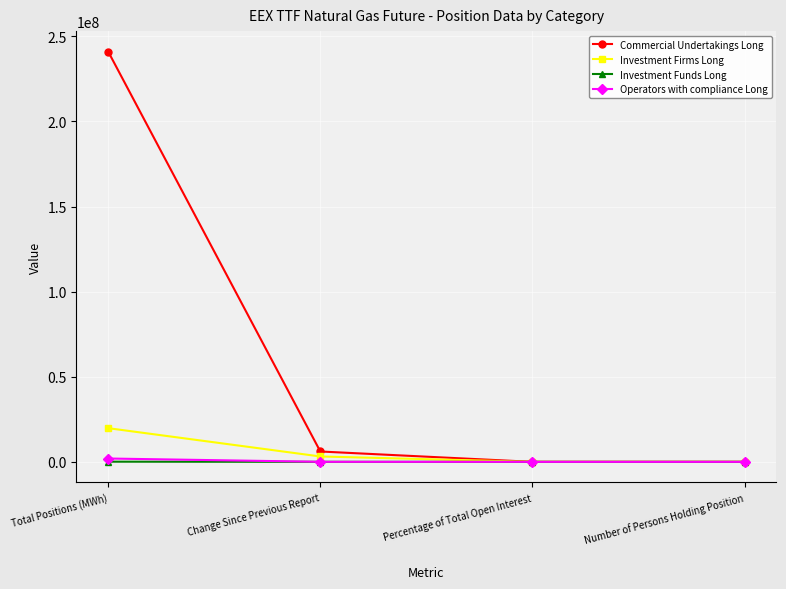

Does the chart display data point markers on the line(s)?

Yes